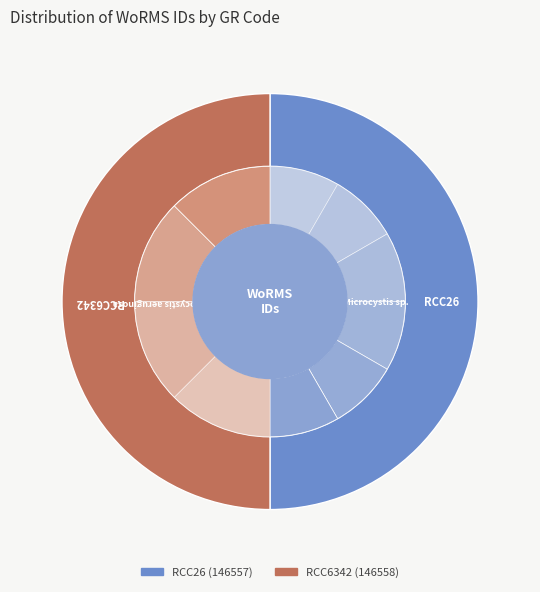

How many segments does this pie chart have?

2